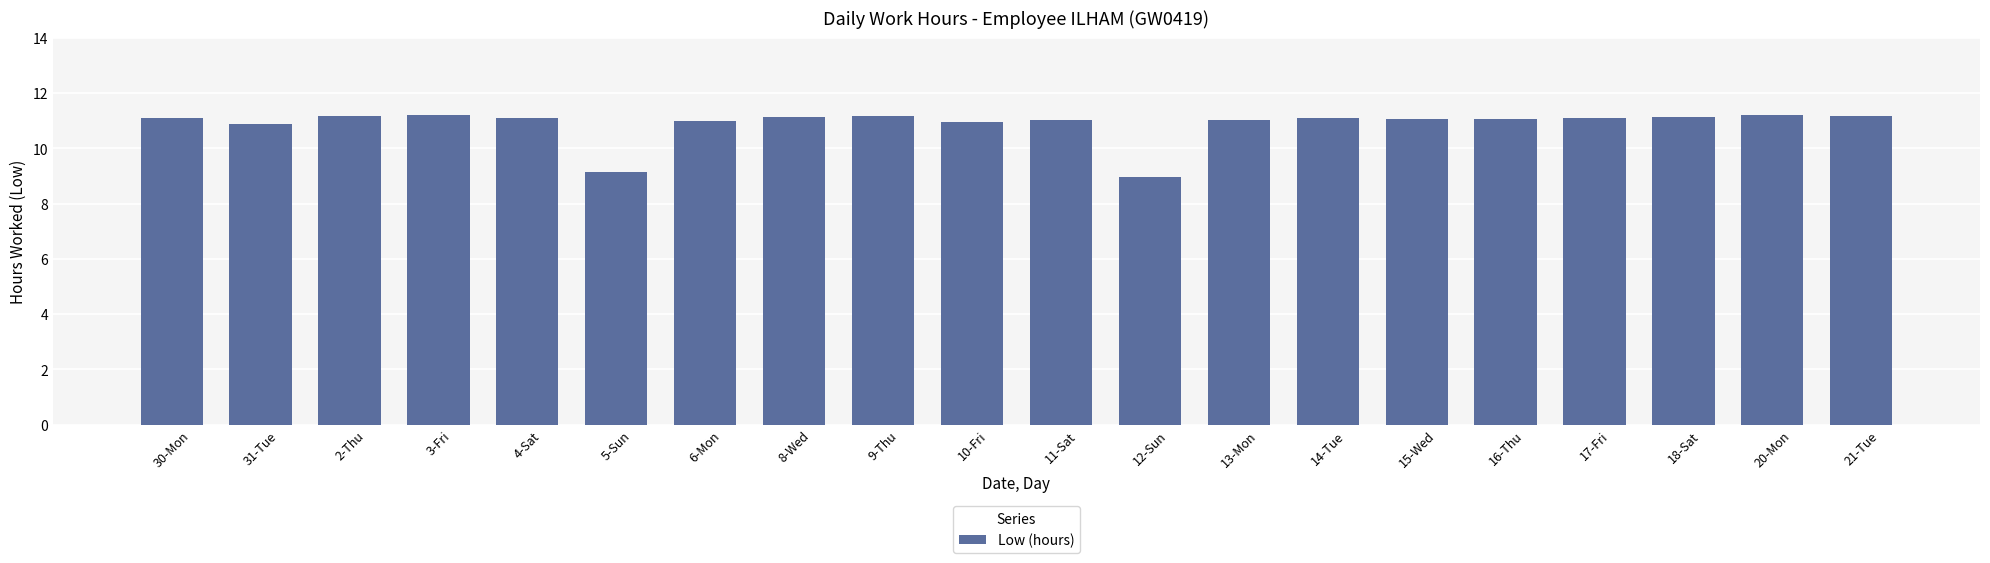

How many data points does each series have?

20